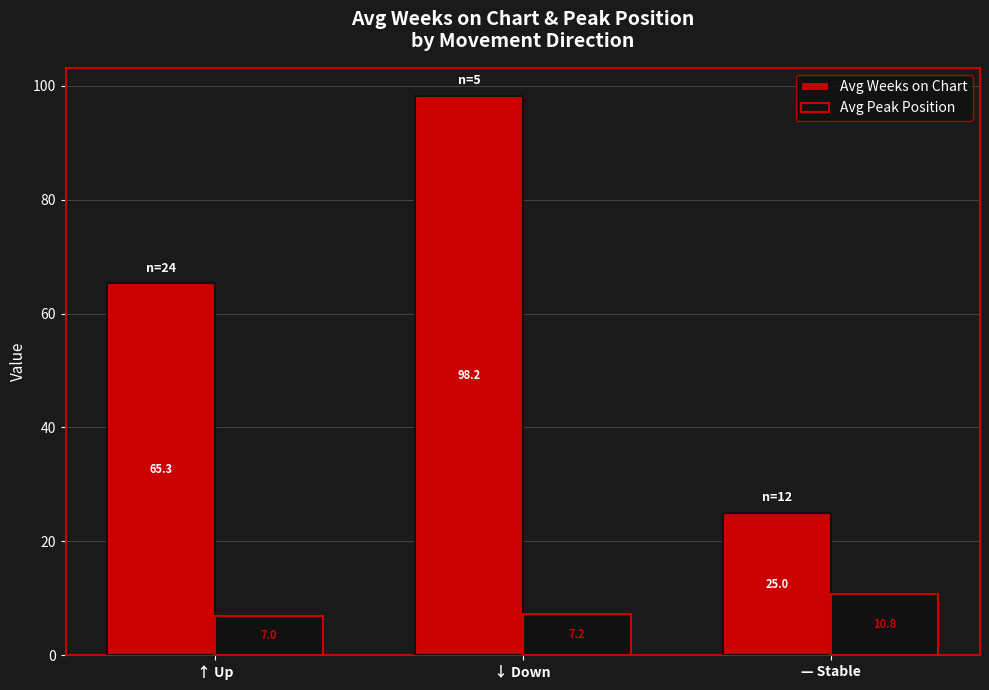

What are all the series names shown in the legend?

Avg Weeks on Chart, Avg Peak Position